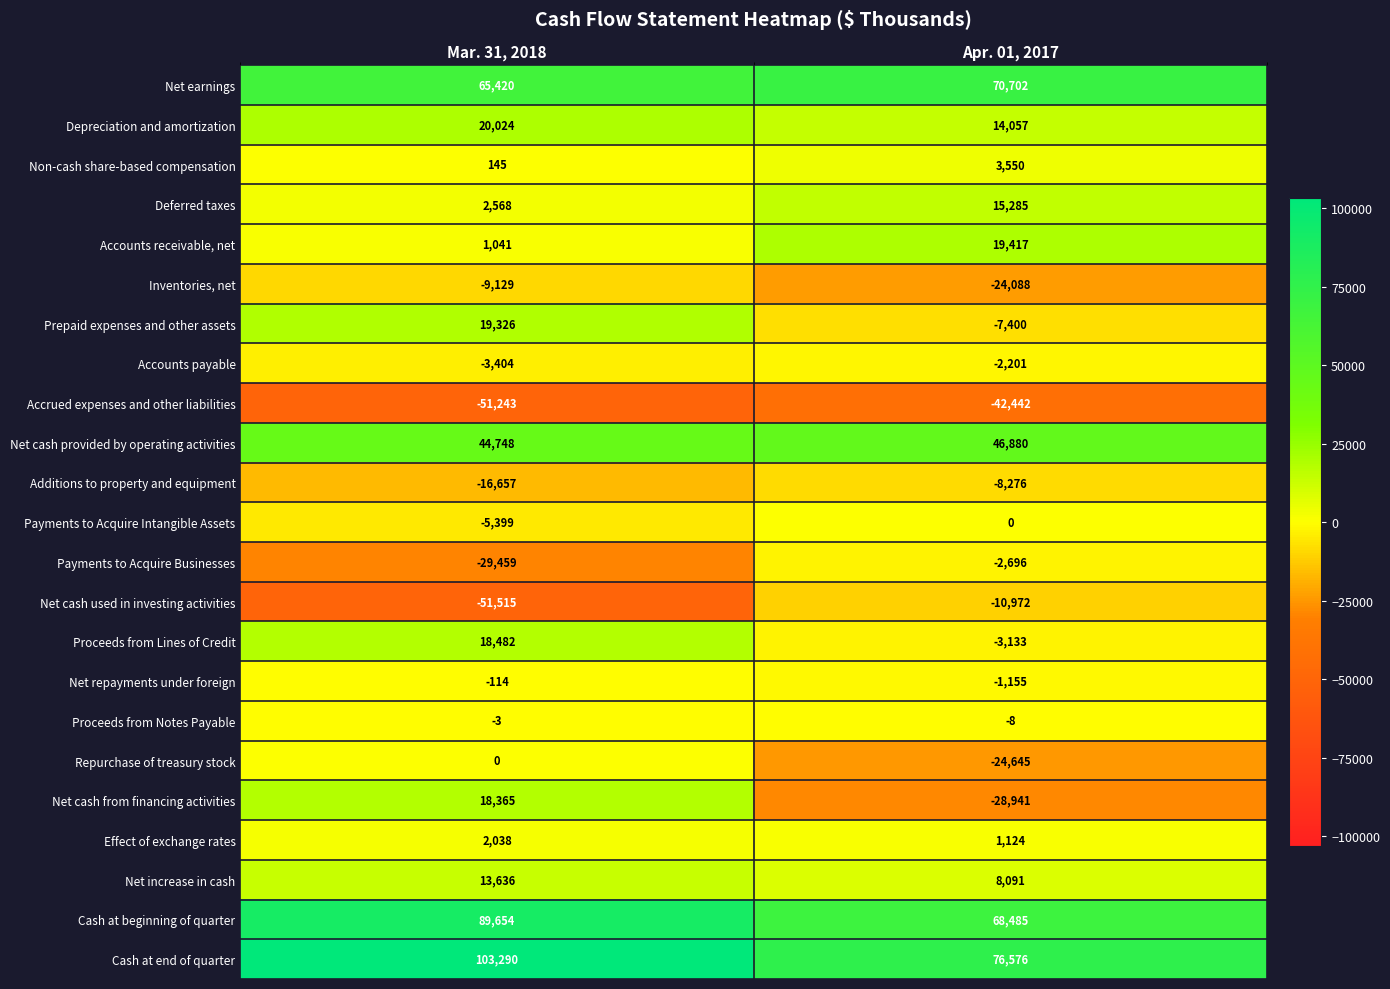

What is the difference between the Prepaid expenses and other assets values at Mar. 31, 2018 and Apr. 01, 2017?

26726